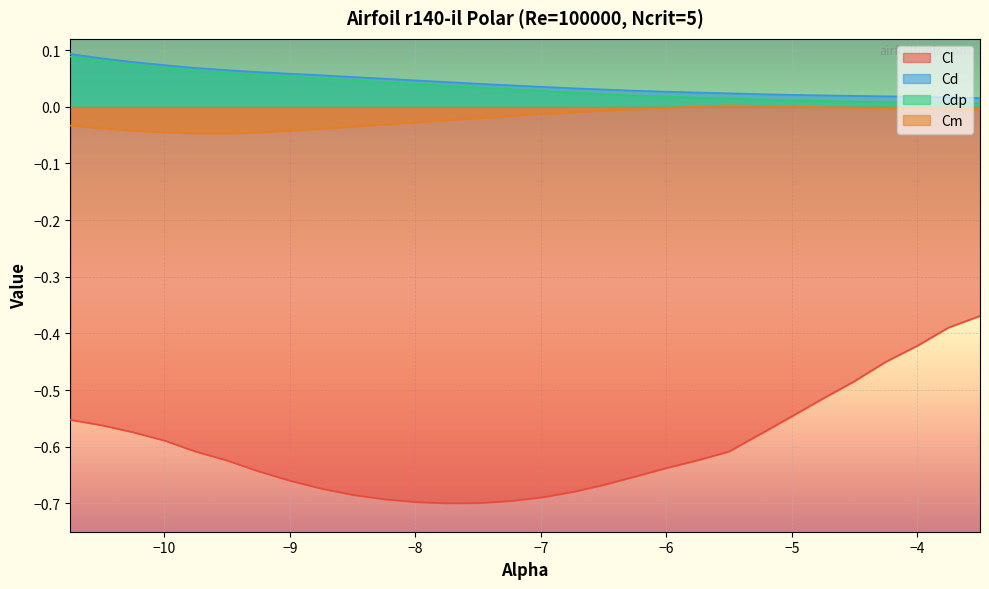

At how many categories does at least one series exceed 0?

30